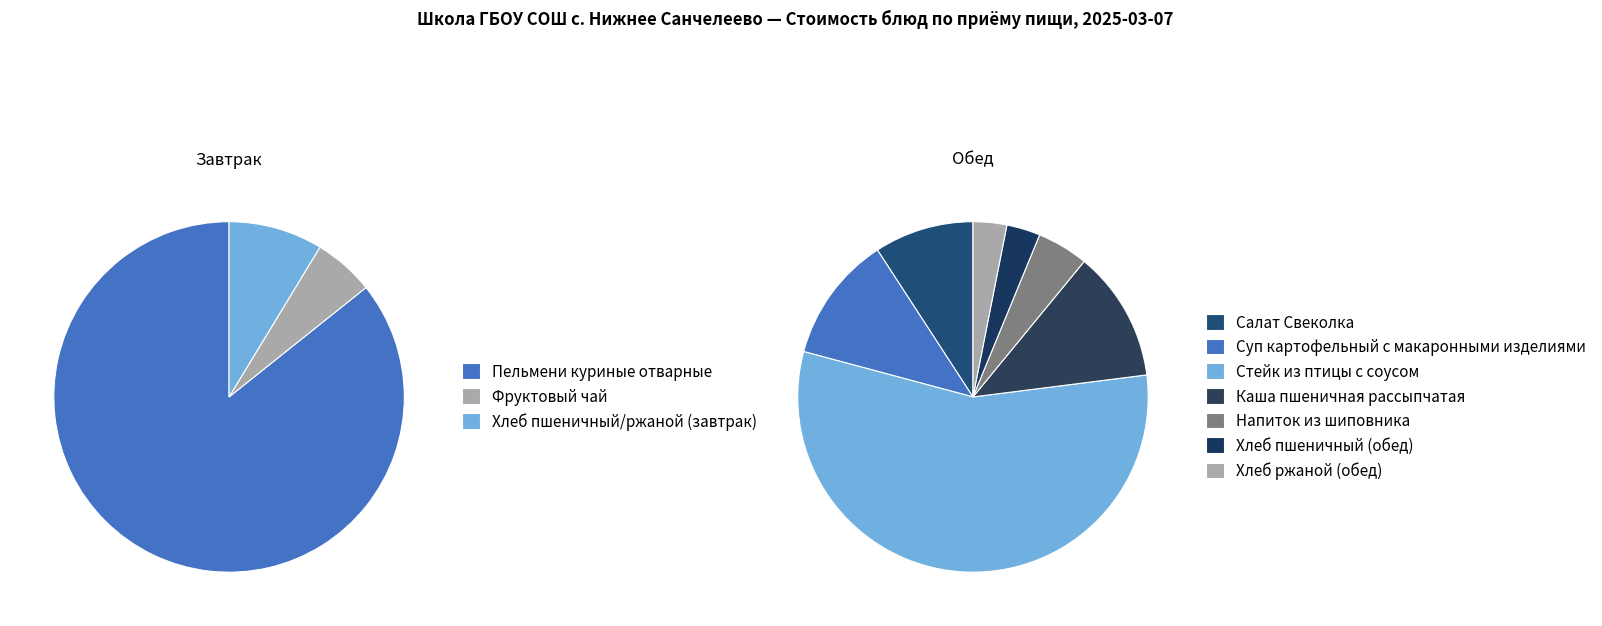

Which category has the smallest portion of the pie?

Хлеб пшеничный (обед)